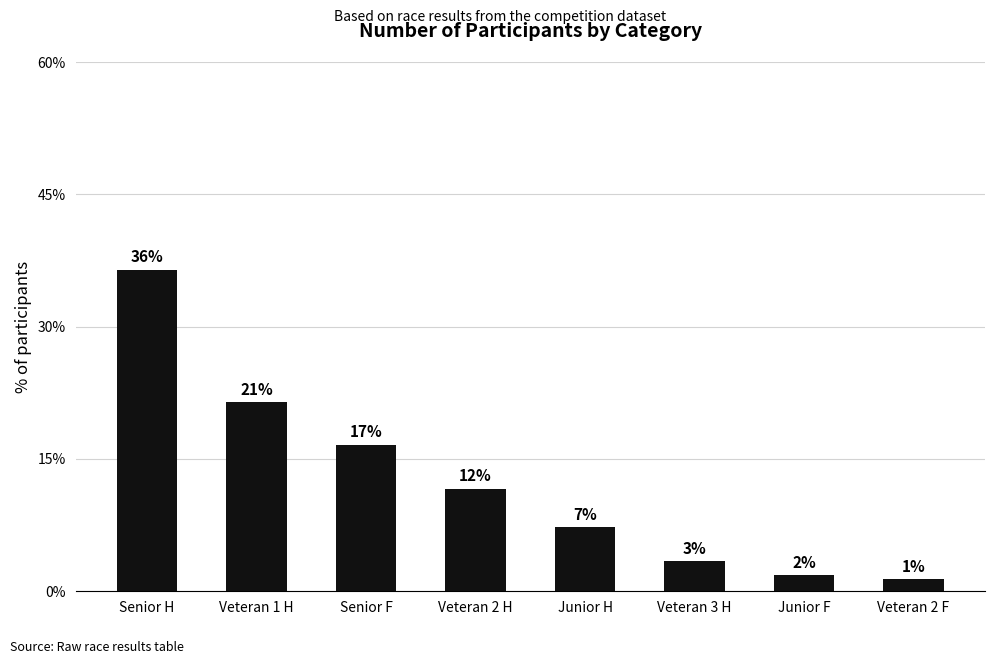

Does the chart contain any negative values?

No